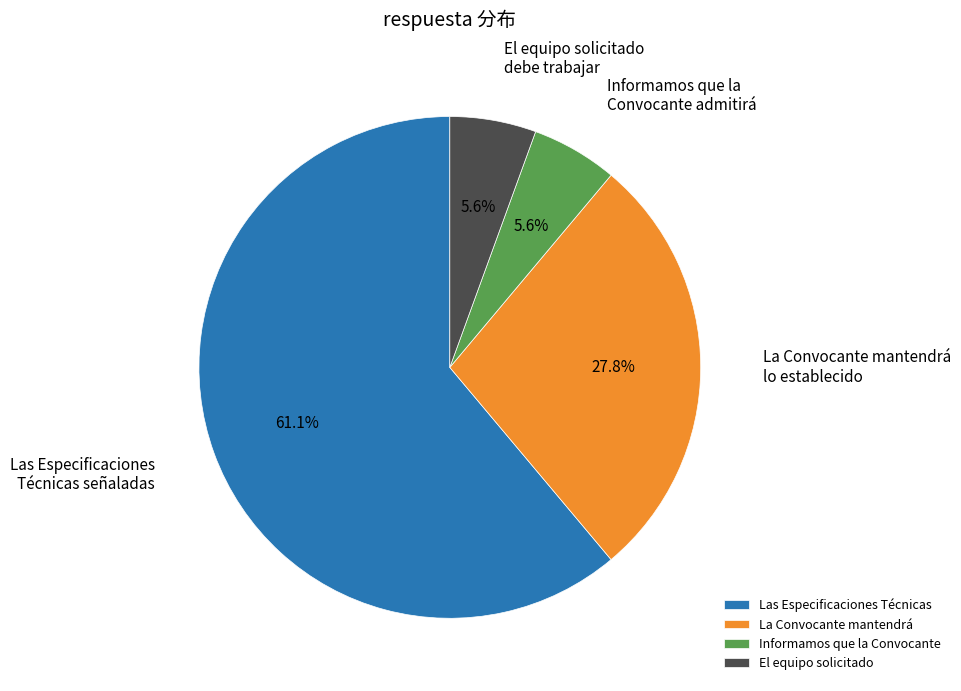

How many slices are in this pie chart?

4